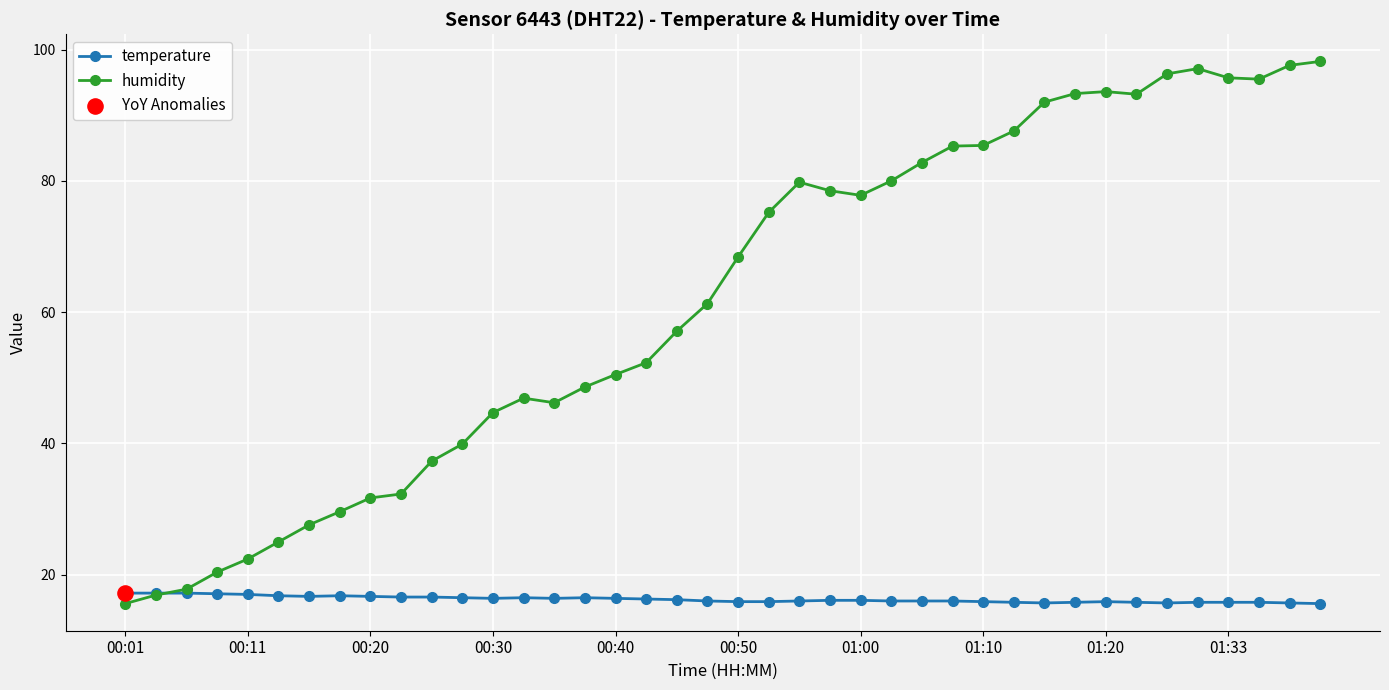

Which series has the largest total across all categories?

humidity